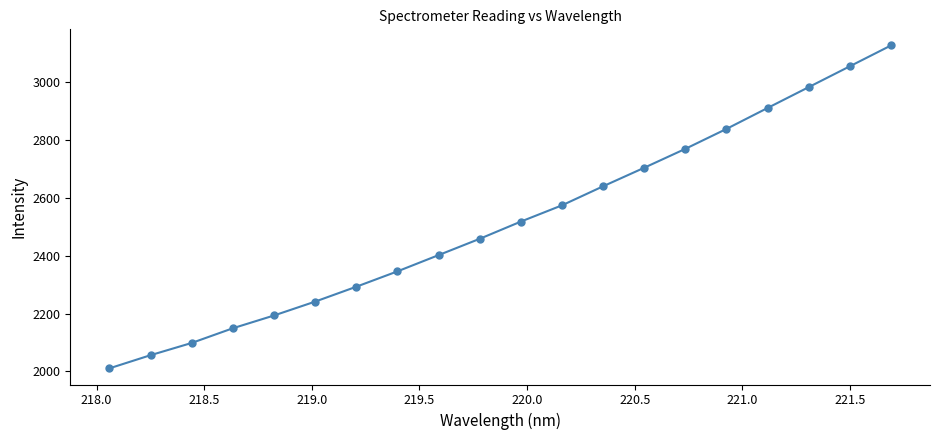

Reading right to left, transcribe all the data shown in this chart.

3128.0	3056.0	2983.8	2911.7	2839.2	2770.3	2704.8	2640.6	2574.7	2518.4	2458.8	2402.4	2346.1	2292.9	2241.4	2193.4	2149.1	2098.3	2055.9	2010.3